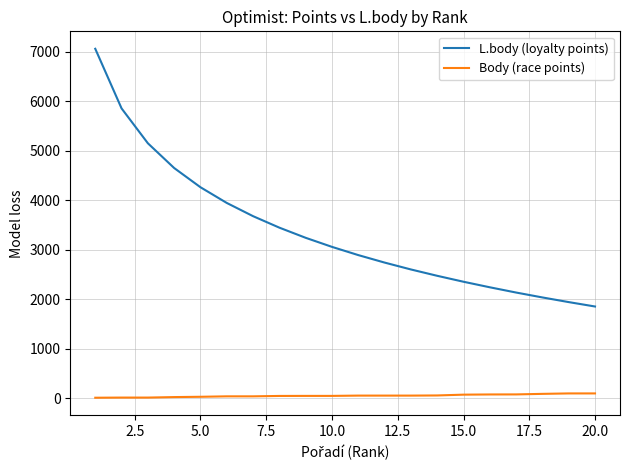

List the series in order of their overall mean, highest first.

L.body (loyalty points), Body (race points)